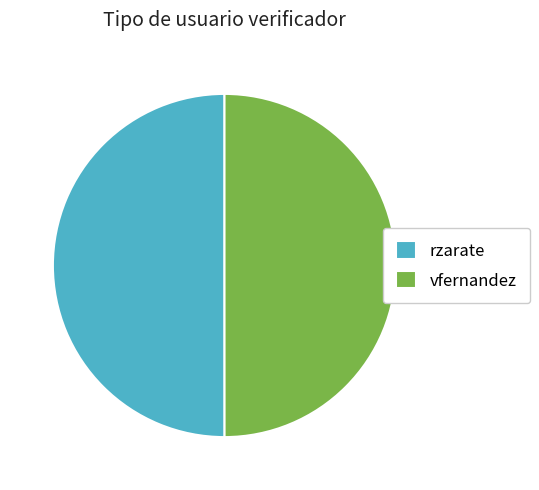

Combined, do rzarate and vfernandez account for over 50%?

Yes